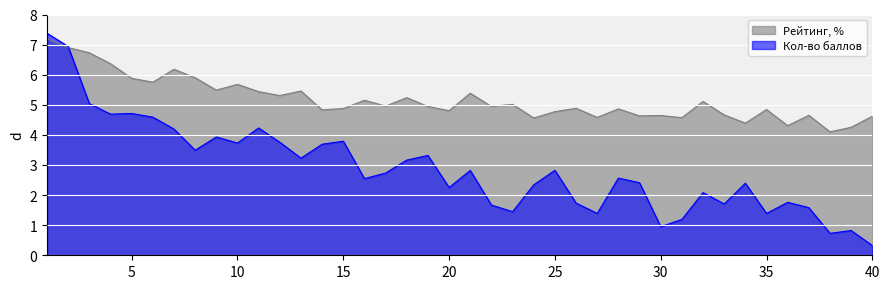

How many values exceed 2?

27